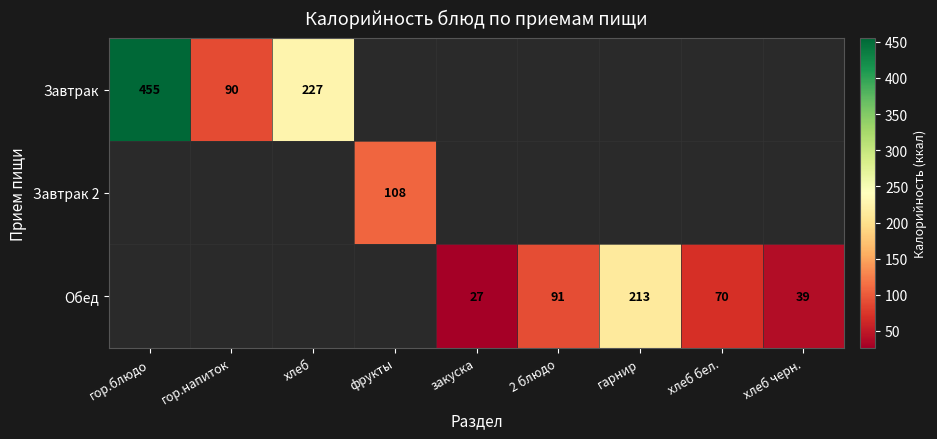

Is it true that Завтрак equals 158 at хлеб?

False